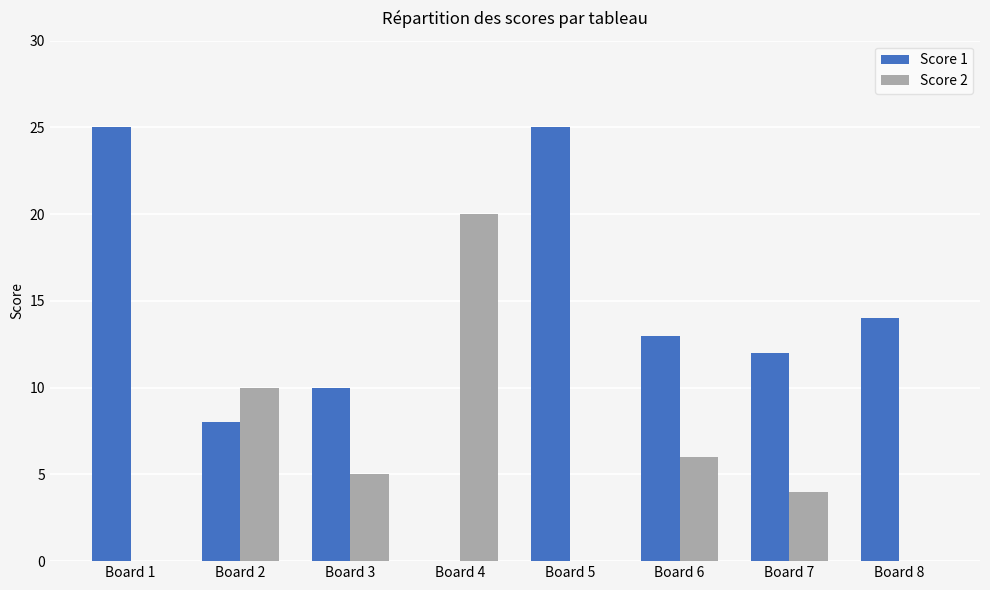

What is the total value across all series at Board 7?

16